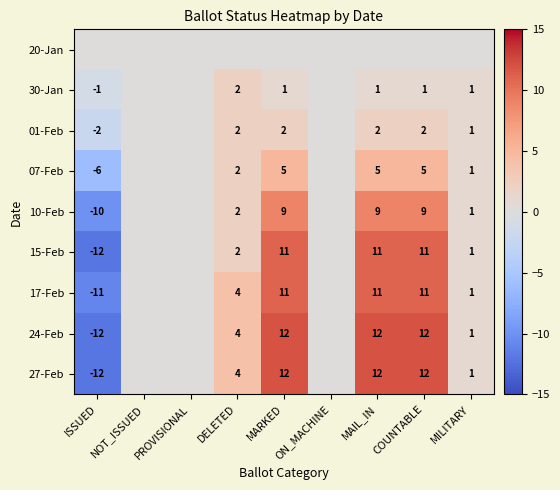

The value of 30-Jan at ISSUED is -1. True or false?

True